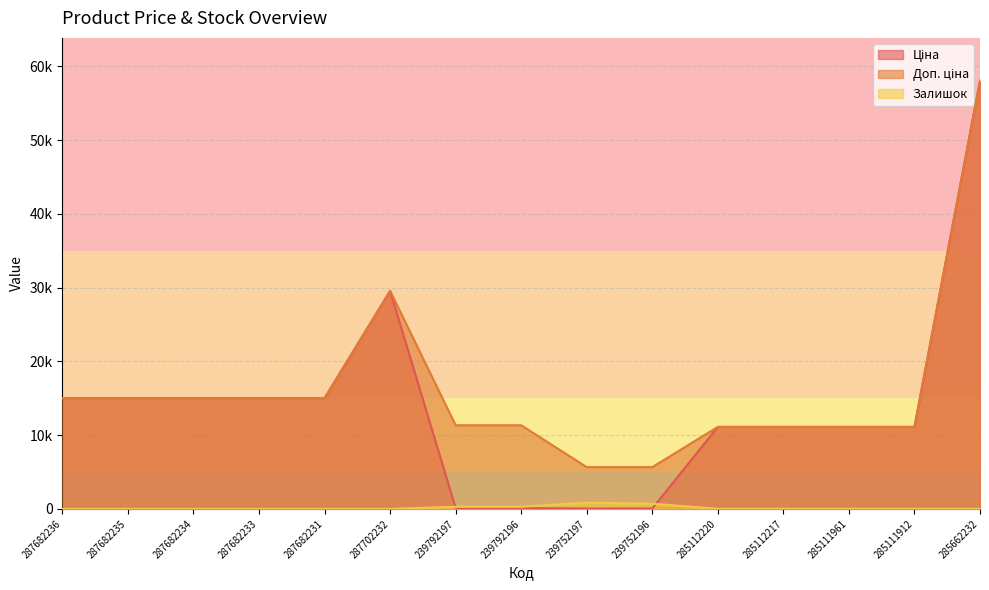

True or false: Залишок and Доп. ціна intersect in this chart.

False